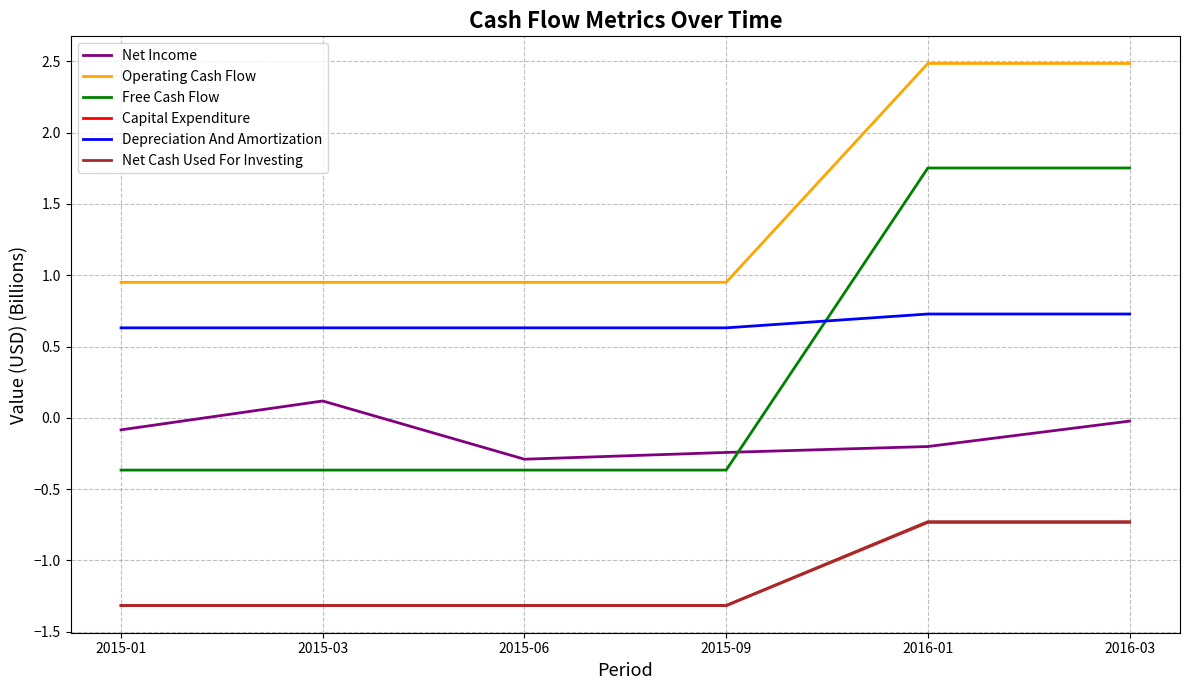

Which series has the largest range (max minus min)?

Free Cash Flow